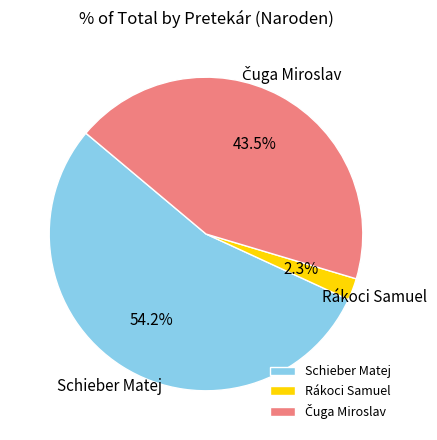

Which slice is the smallest?

Rákoci Samuel